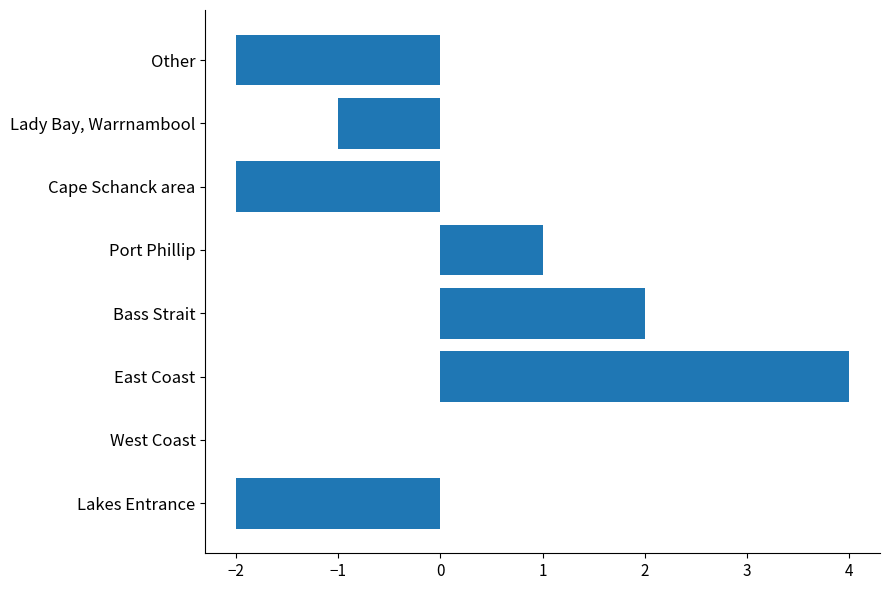

True or false: the data shows -1 at Other.

False